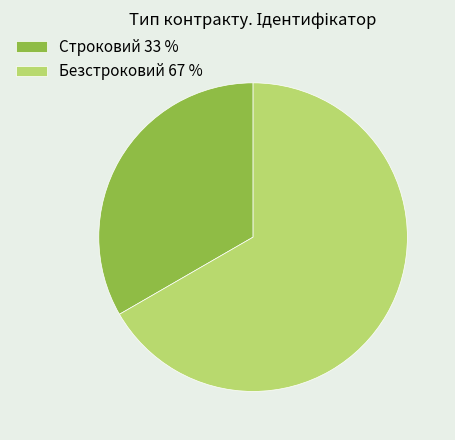

Combined, do Безстроковий 67 % and Строковий 33 % account for over 50%?

Yes